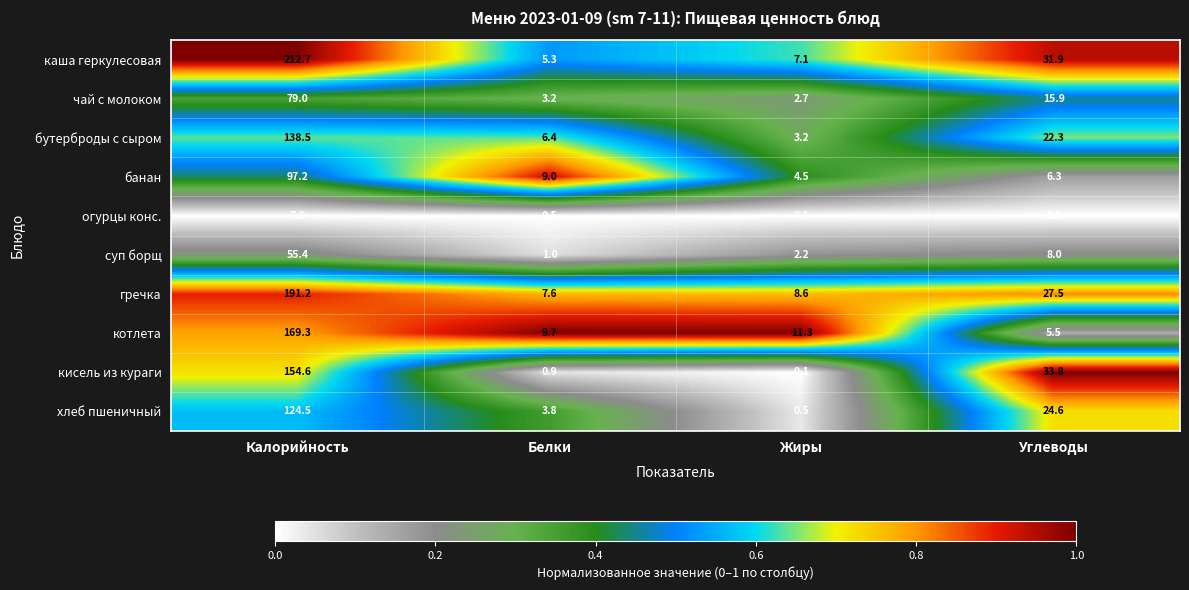

At which category is the sum across all series the highest?

Калорийность